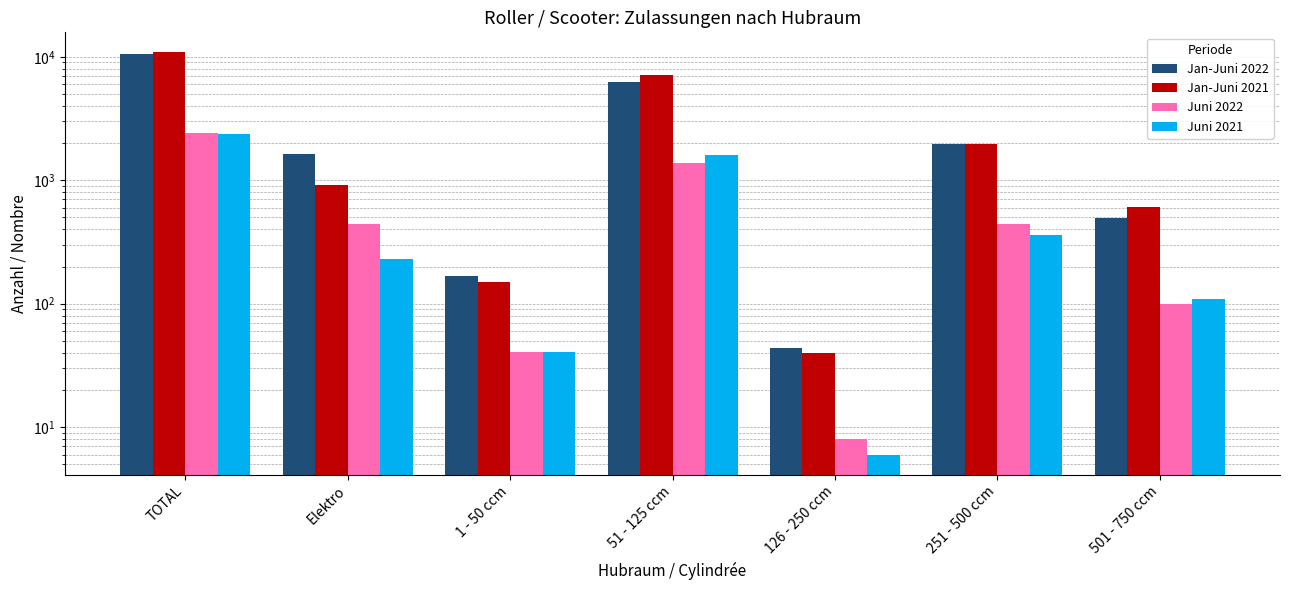

What is the average value of the Juni 2021 series?

672